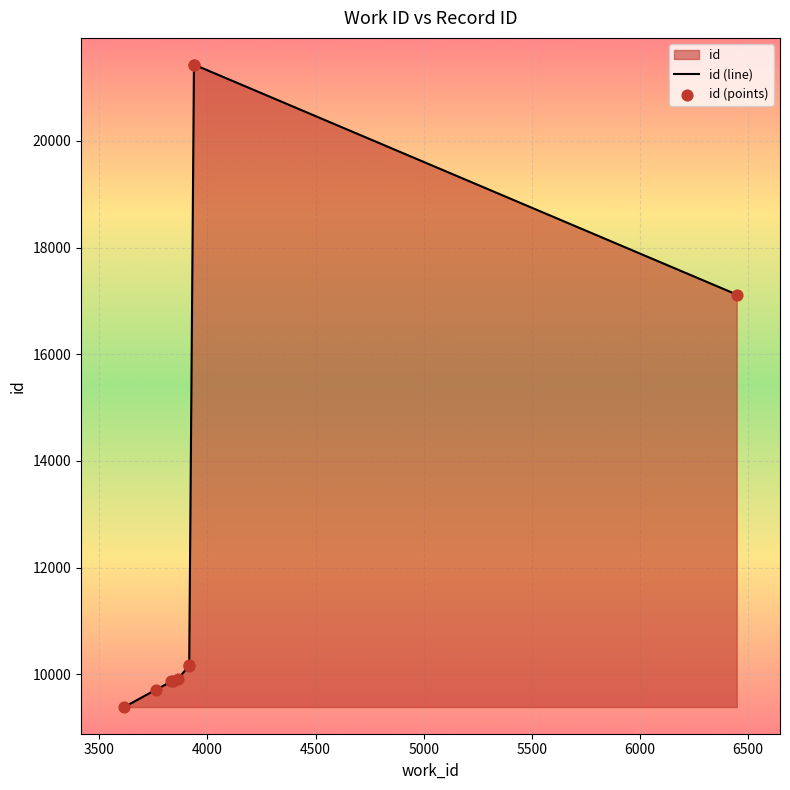

Approximately how many times larger is the value at 3843 compared to 3616?

1.1